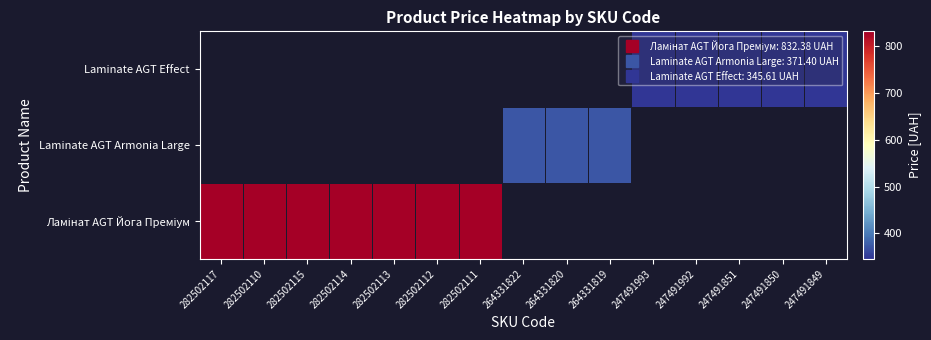

Which series has the largest range (max minus min)?

Ламінат AGT Йога Преміум